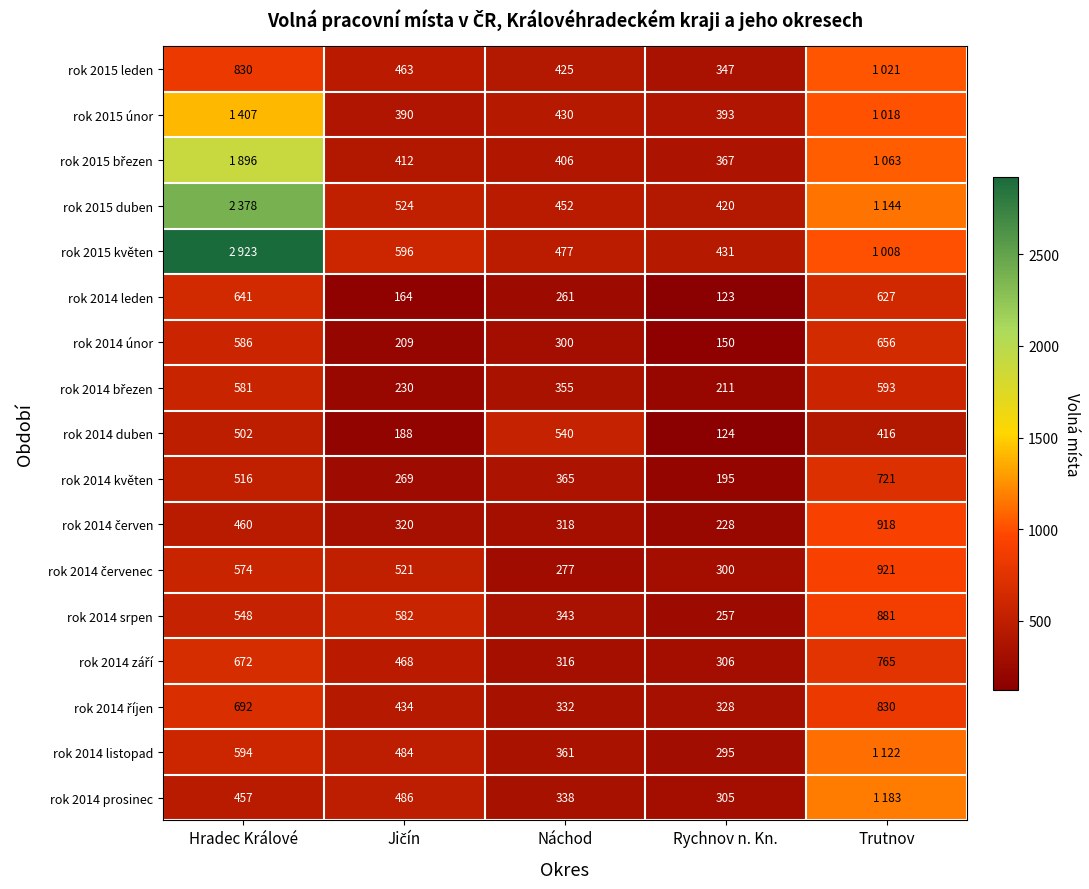

The rok 2014 únor series shows 81 at Rychnov n. Kn.. True or false?

False